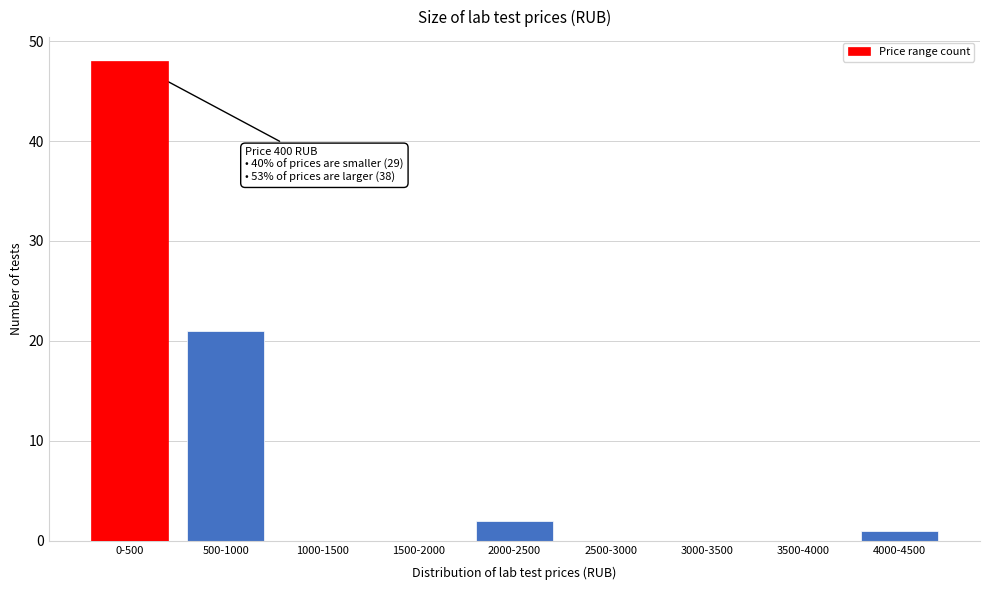

Reading left to right, transcribe all the data shown in this chart.

0-500=48	500-1000=21	1000-1500=0	1500-2000=0	2000-2500=2	2500-3000=0	3000-3500=0	3500-4000=0	4000-4500=1